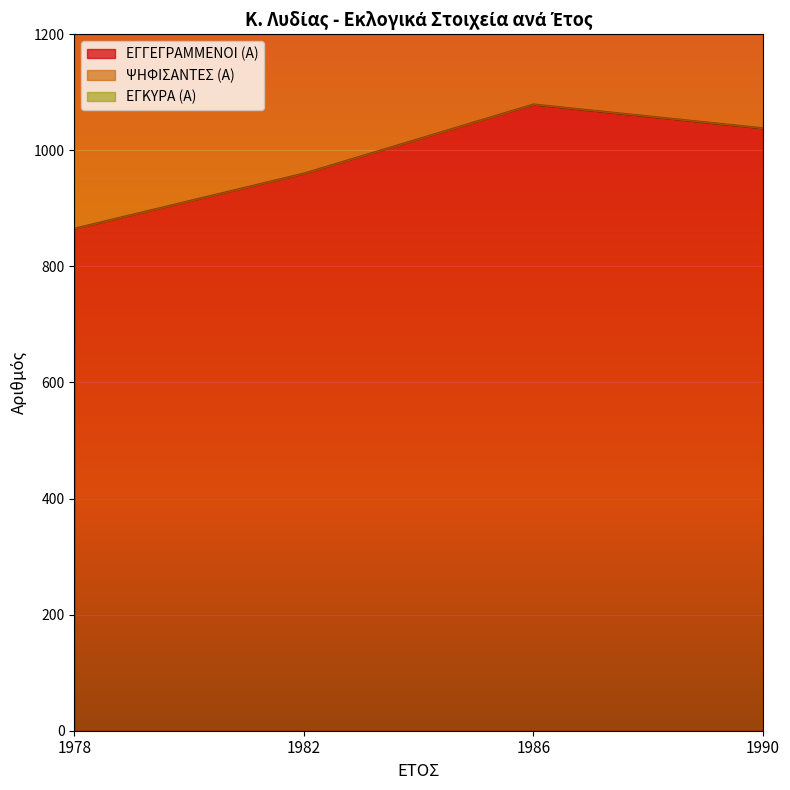

True or false: ΨΗΦΙΣΑΝΤΕΣ (Α) and ΕΓΚΥΡΑ (Α) cross at least once.

False